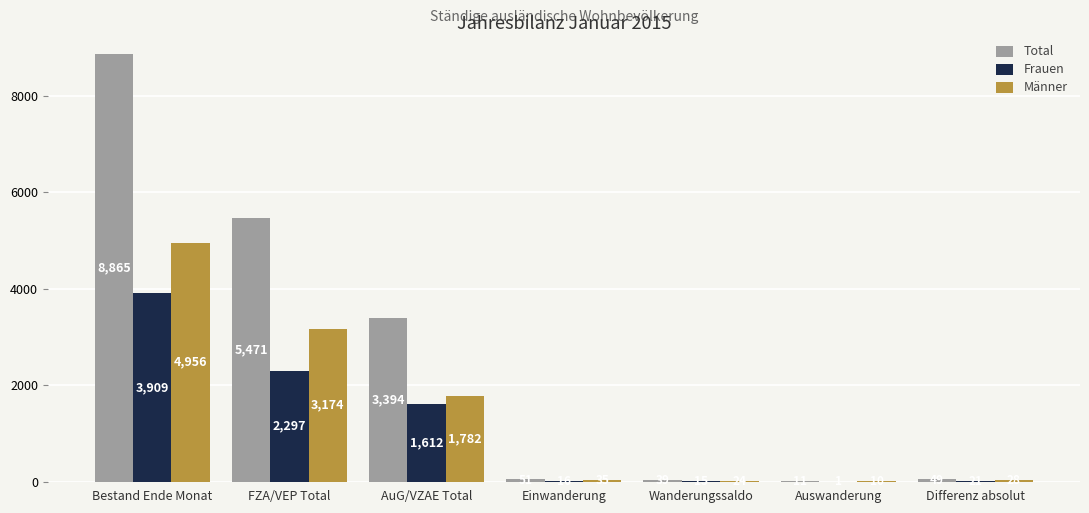

What is the maximum value for Total?

8865